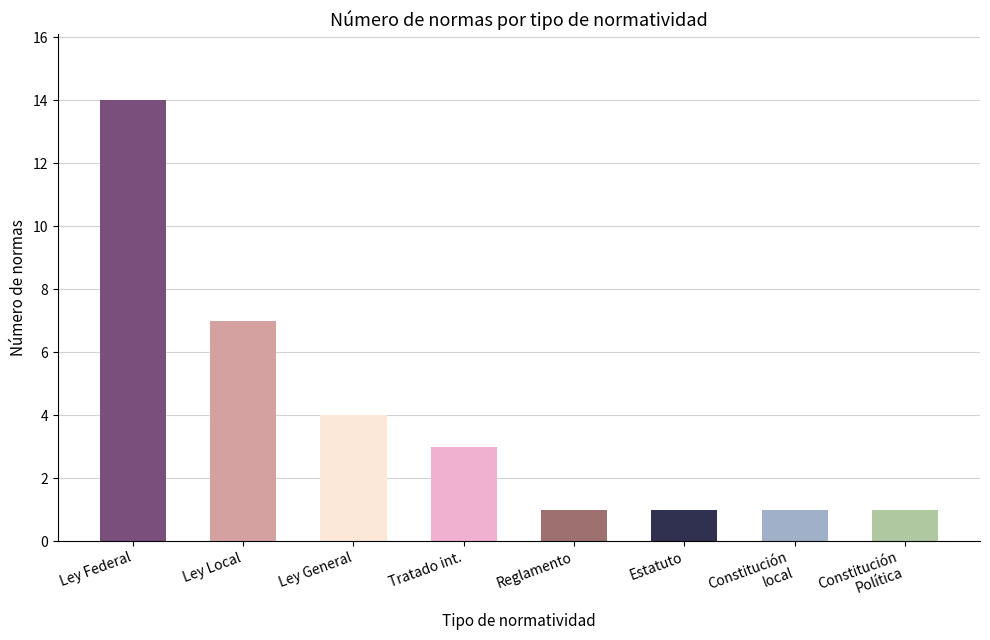

What is the sum of the values at Reglamento and Ley Federal?

15